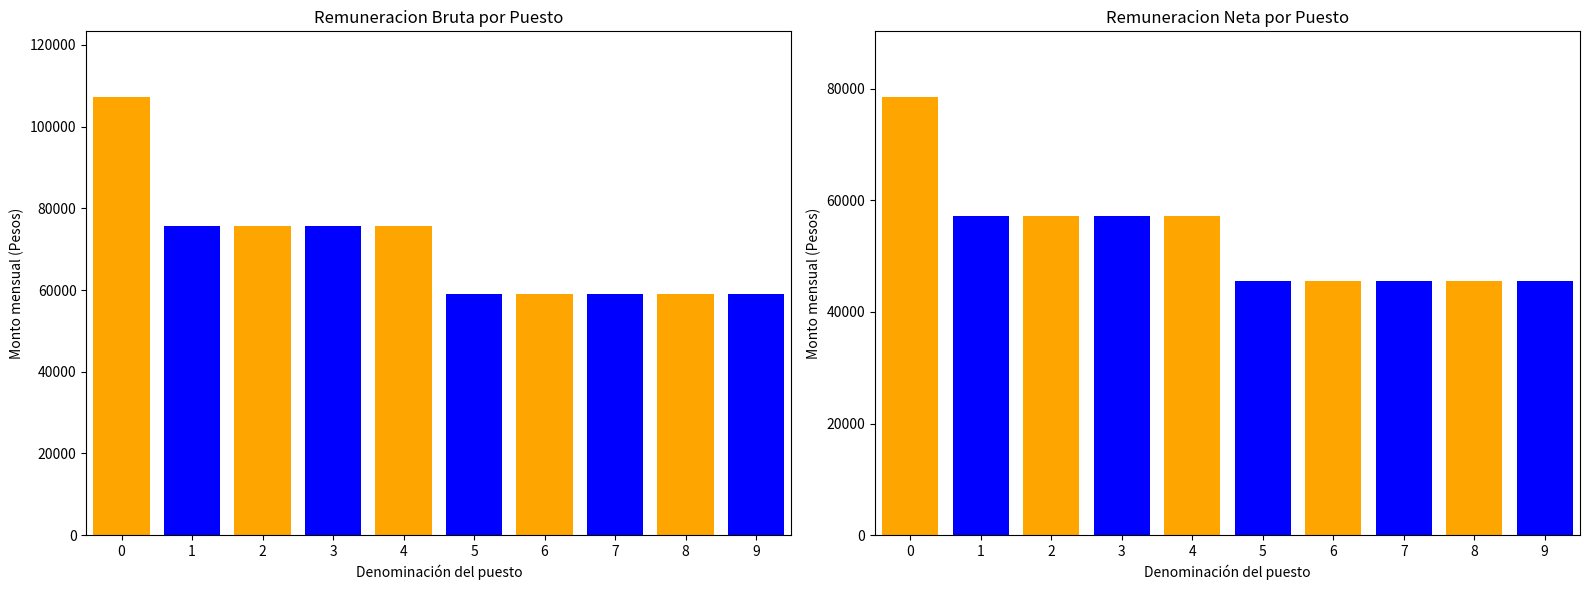

How many bars are there in total?

20